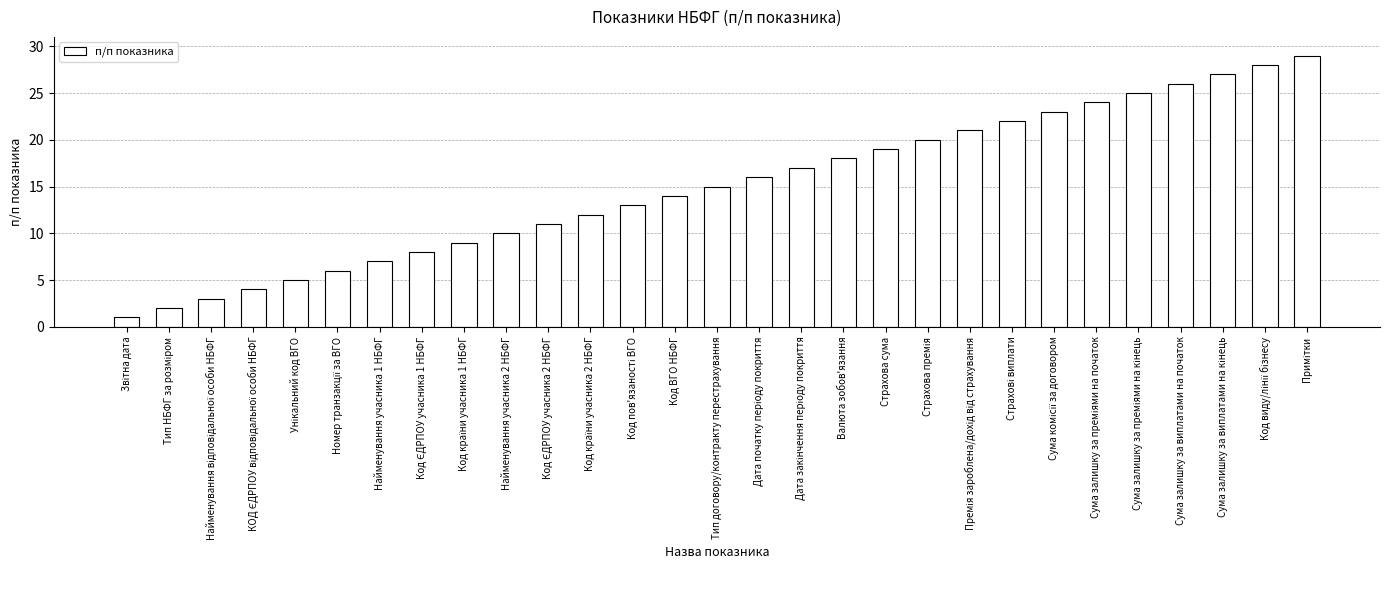

What is the average value?

15